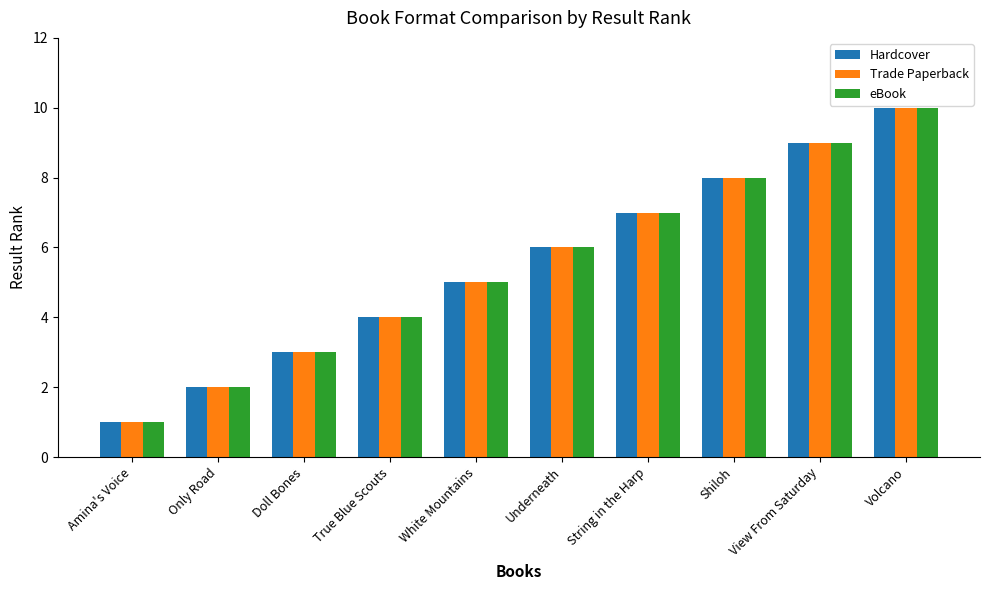

How many bars are there in total?

30